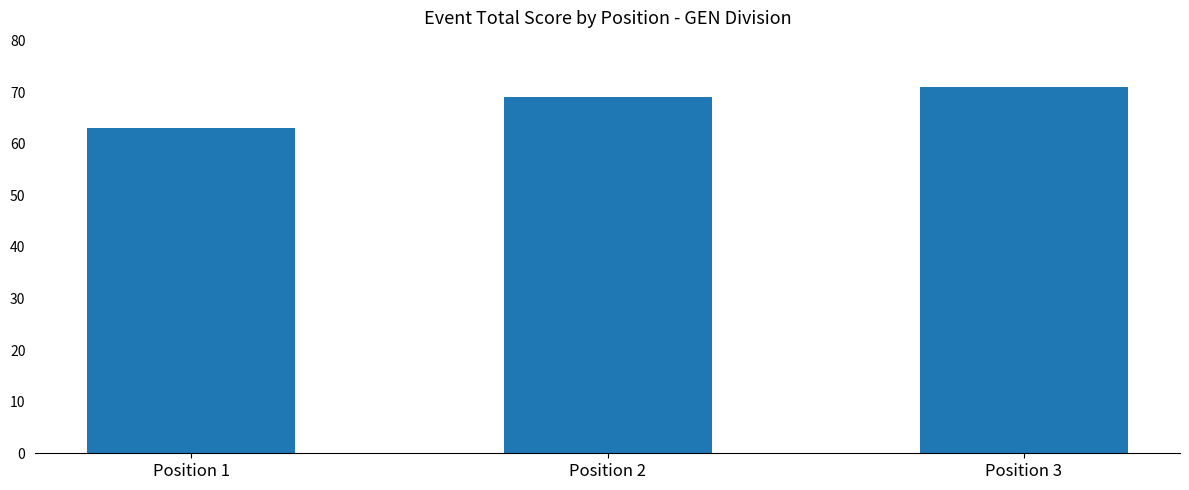

At which label is the value closest to 67?

Position 2